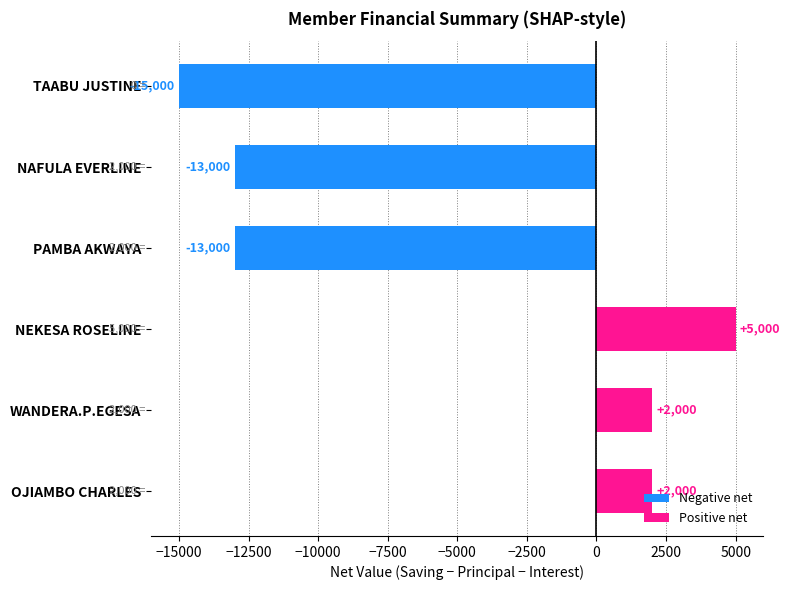

The value at PAMBA AKWAYA is -19558. True or false?

False